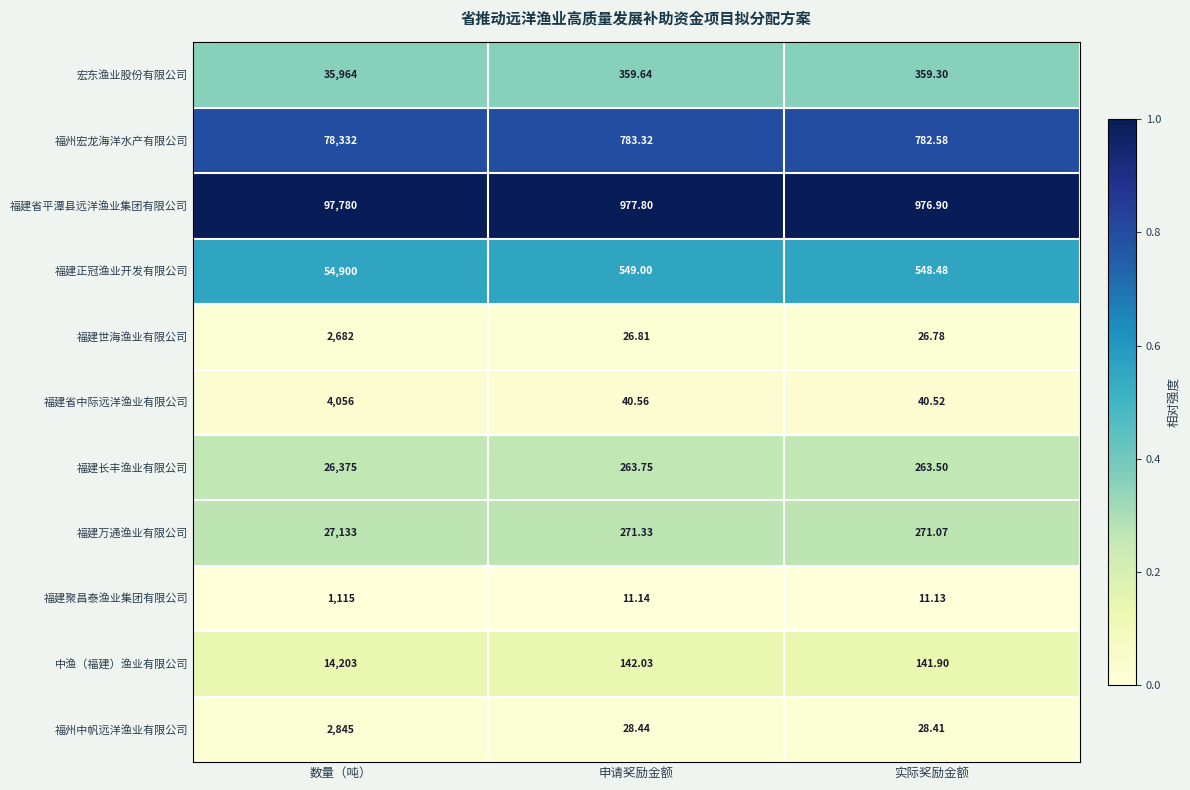

At which label is 福建正冠渔业开发有限公司 closest to 27724?

申请奖励金额